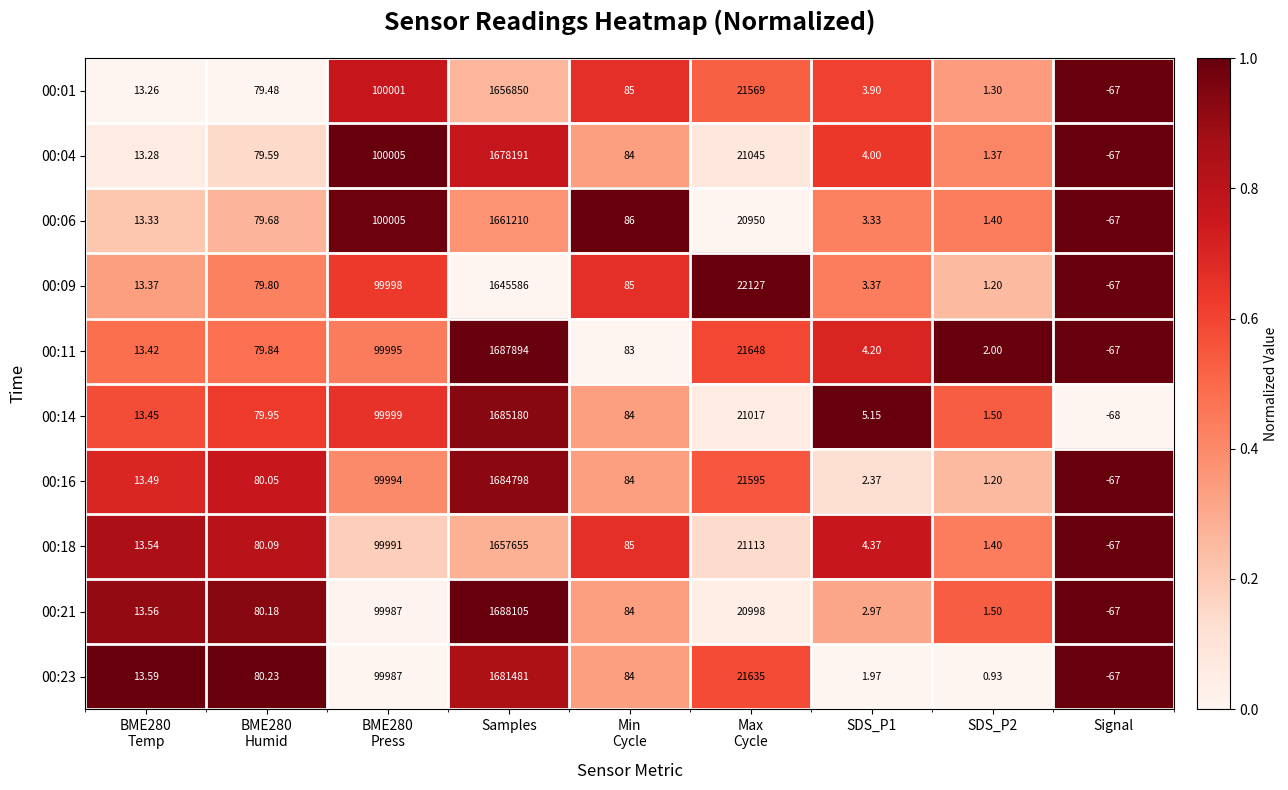

At which category is the sum across all series the highest?

Samples